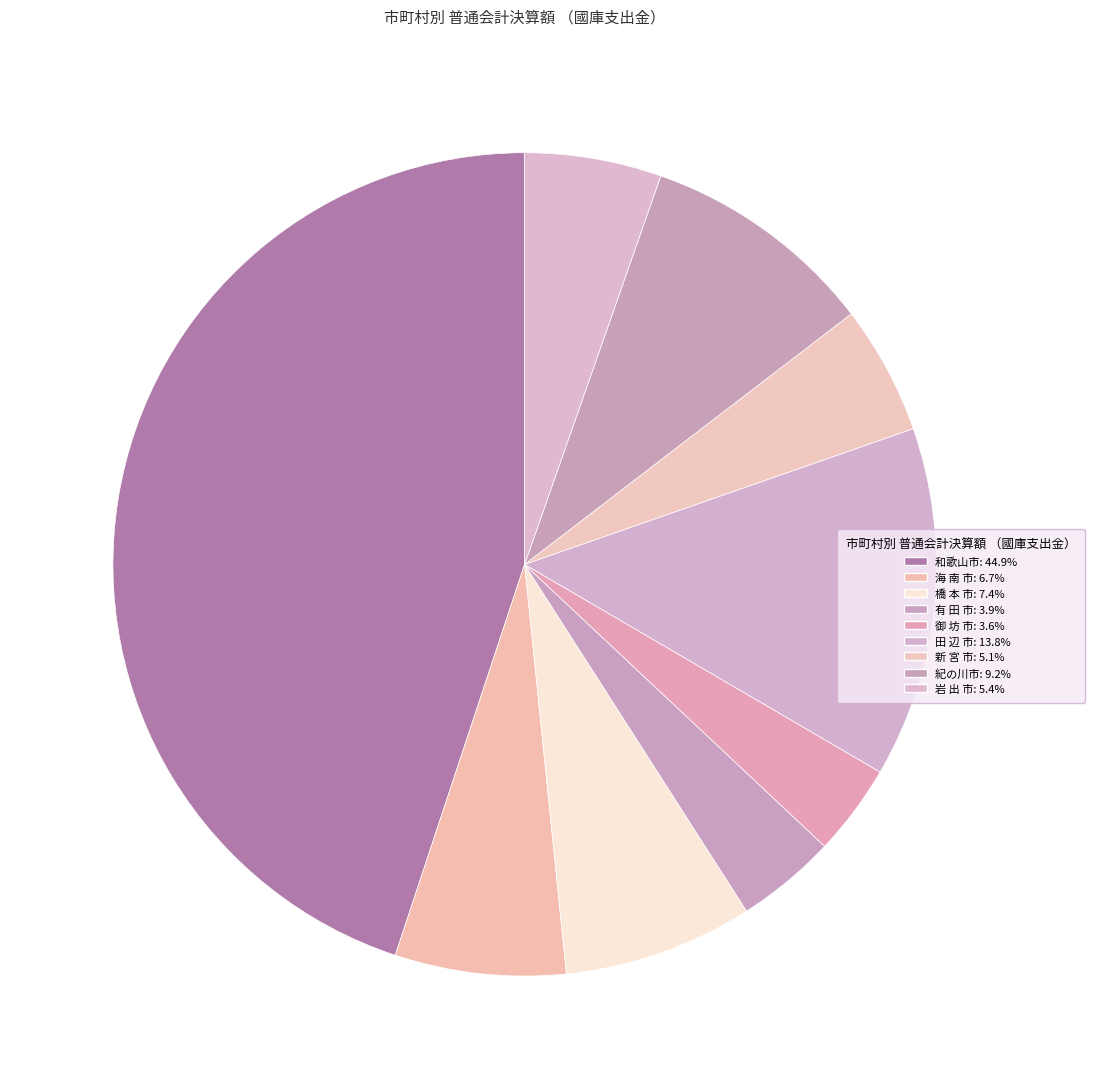

Is 御 坊 市 the majority of the pie?

No